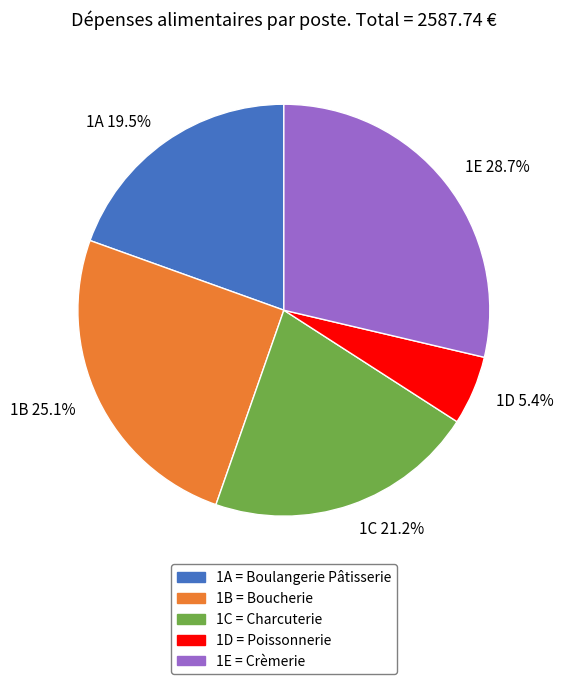

Approximately how many times larger is the value at 1B 25.1% compared to 1D 5.4%?

4.6